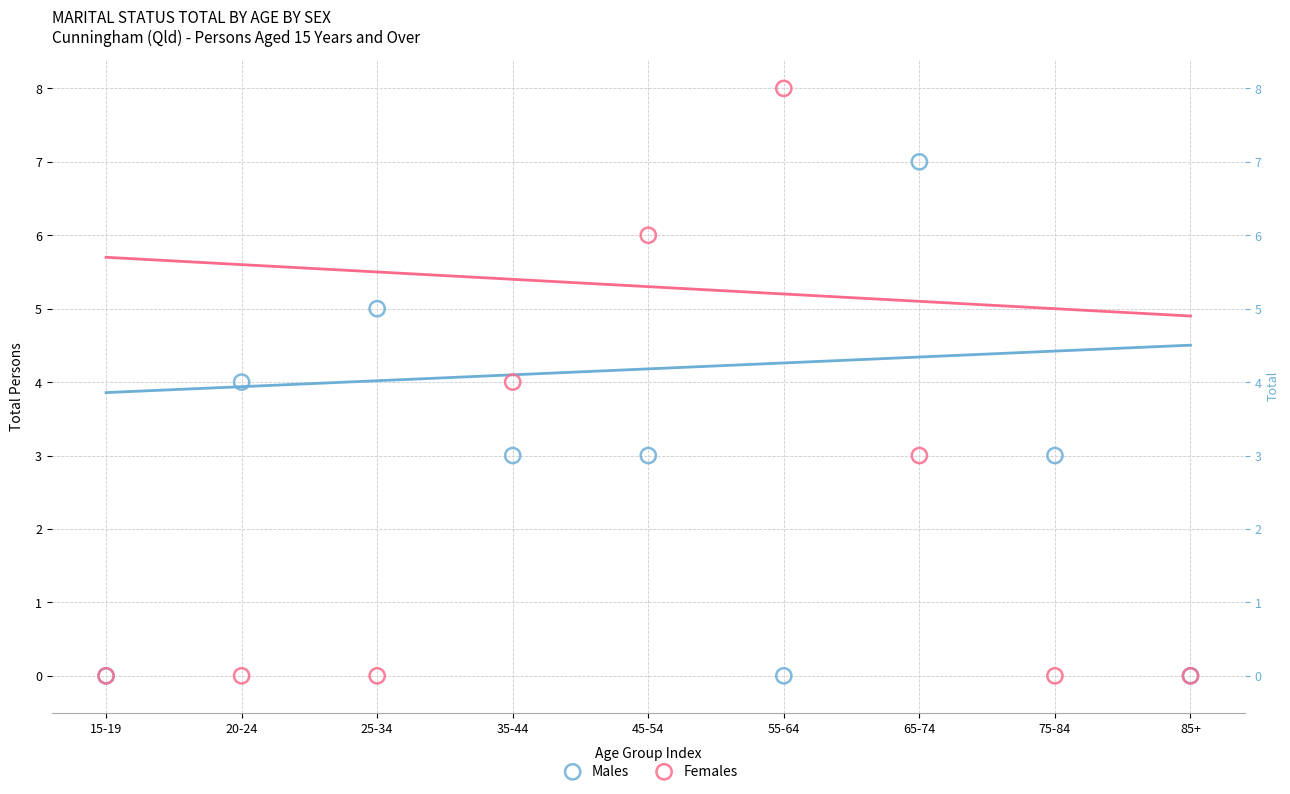

Which series contains the highest Y value?

Females